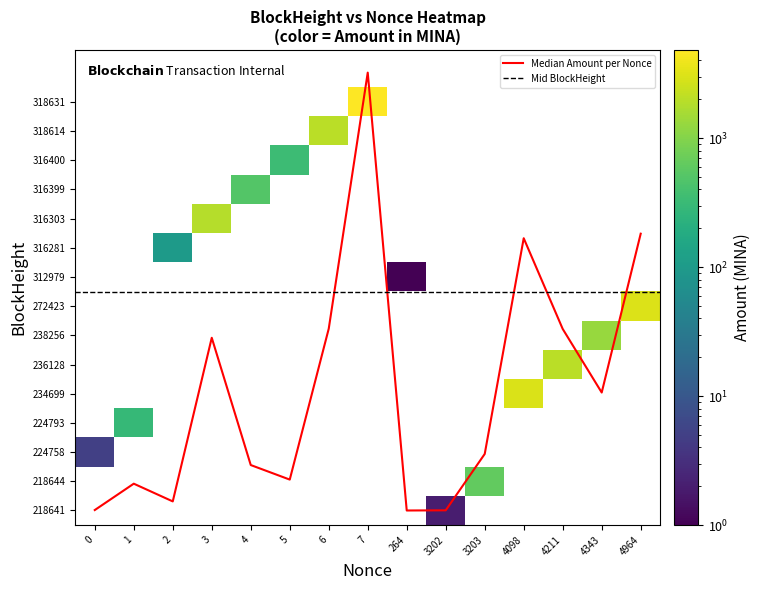

True or false: 2023-01 has a value of 0 at 224793.

False